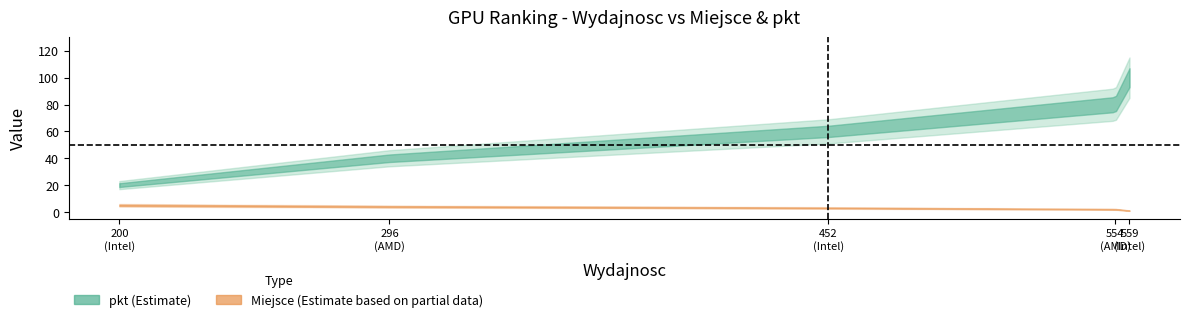

True or false: pkt has a value of 40 at AMD Radeon R2.

True